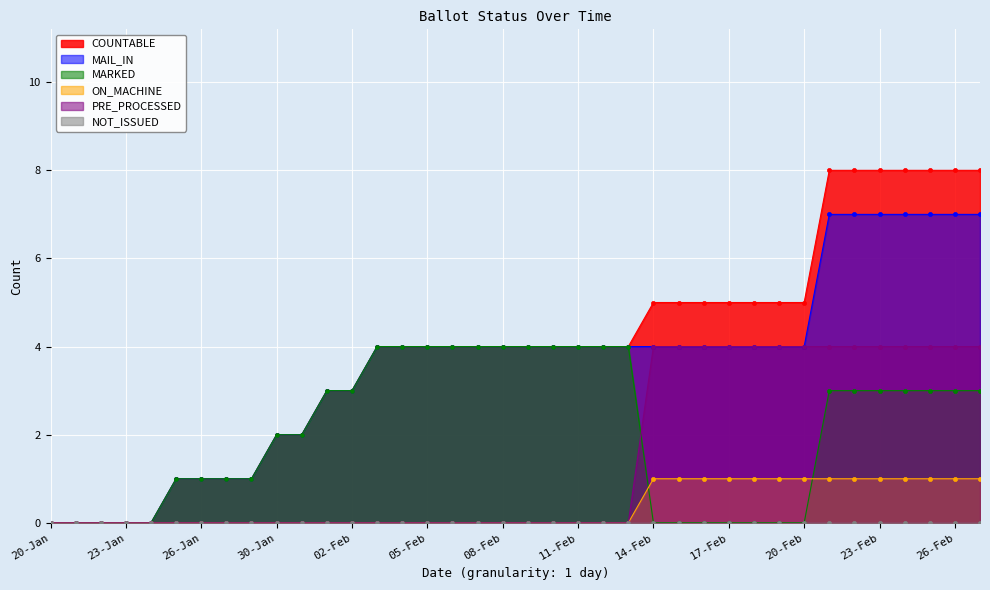

The value of PRE_PROCESSED at 17-Feb is 7. True or false?

False